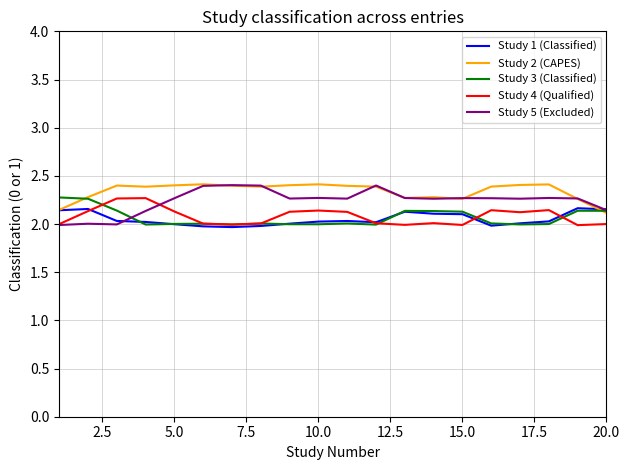

What is the greatest value displayed?

2.4